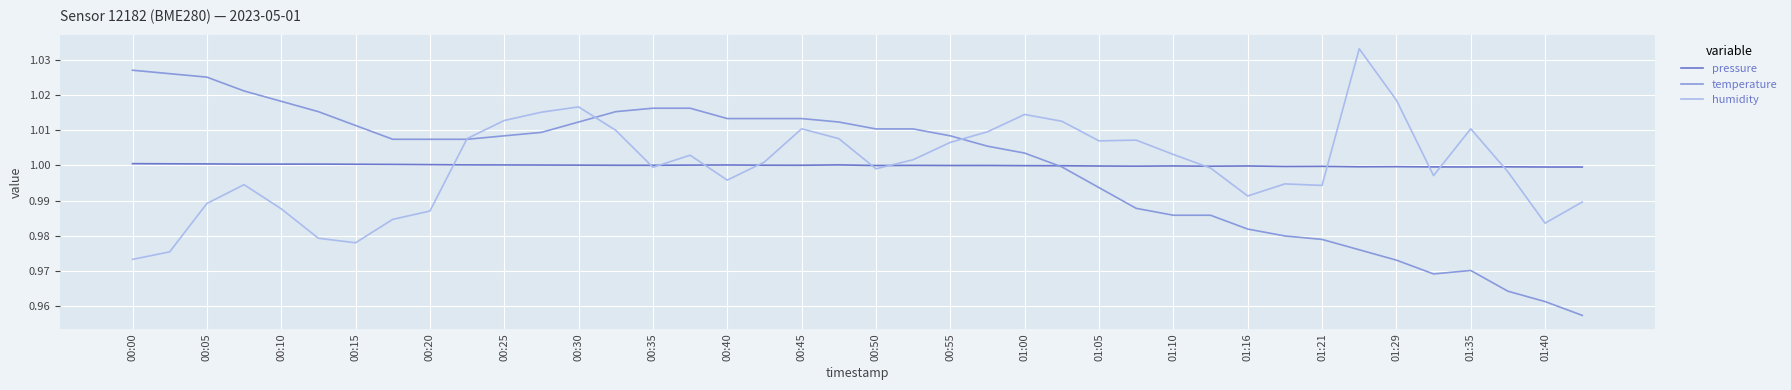

List the series in order of their peak value, lowest first.

pressure, temperature, humidity